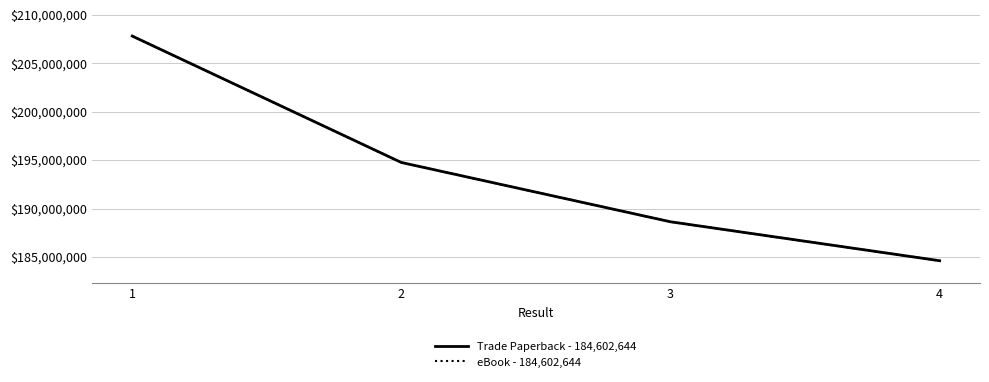

At which label is eBook - 184,602,644 closest to 196212418?

2